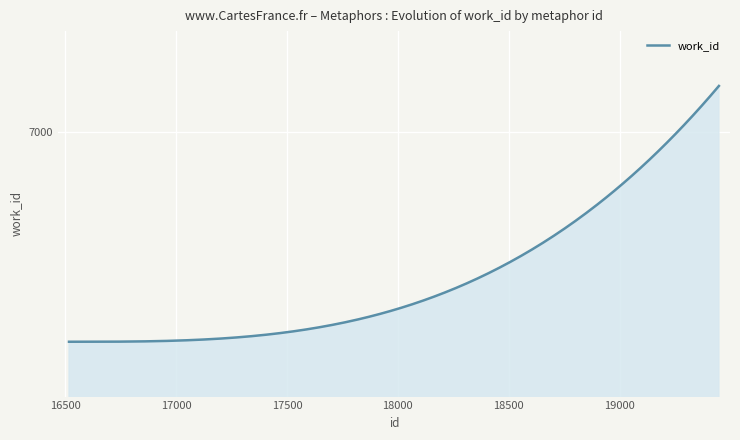

Rank the categories by value from highest to lowest.

19448, 16517, 16518, 16519, 16523, 16524